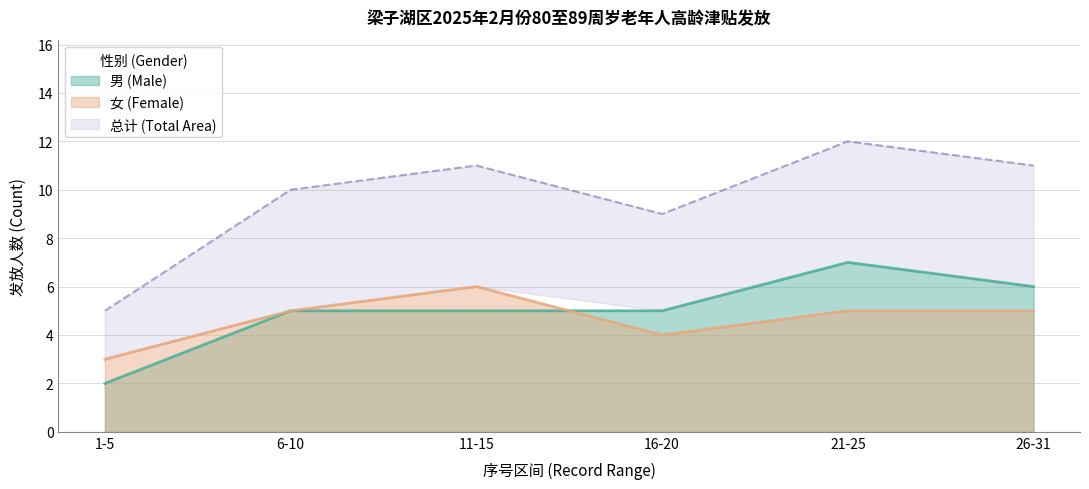

Reading right to left, extract all data points from this chart.

男 (Male): 26-31=6	21-25=7	16-20=5	11-15=5	6-10=5	1-5=2
女 (Female): 26-31=5	21-25=5	16-20=4	11-15=6	6-10=5	1-5=3